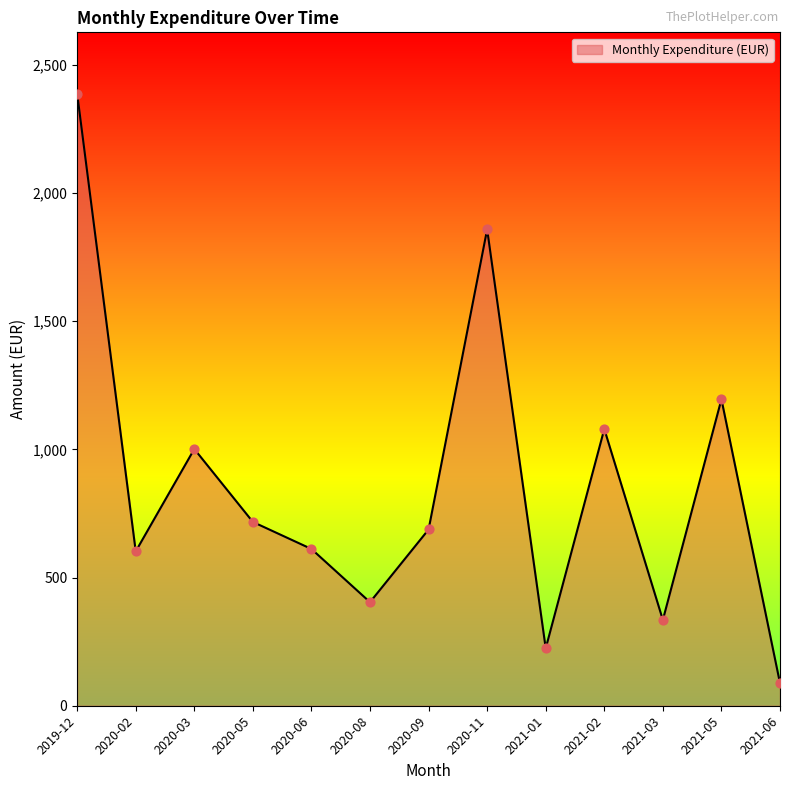

Approximately how many times larger is the value at 2020-02 compared to 2019-12?

0.3